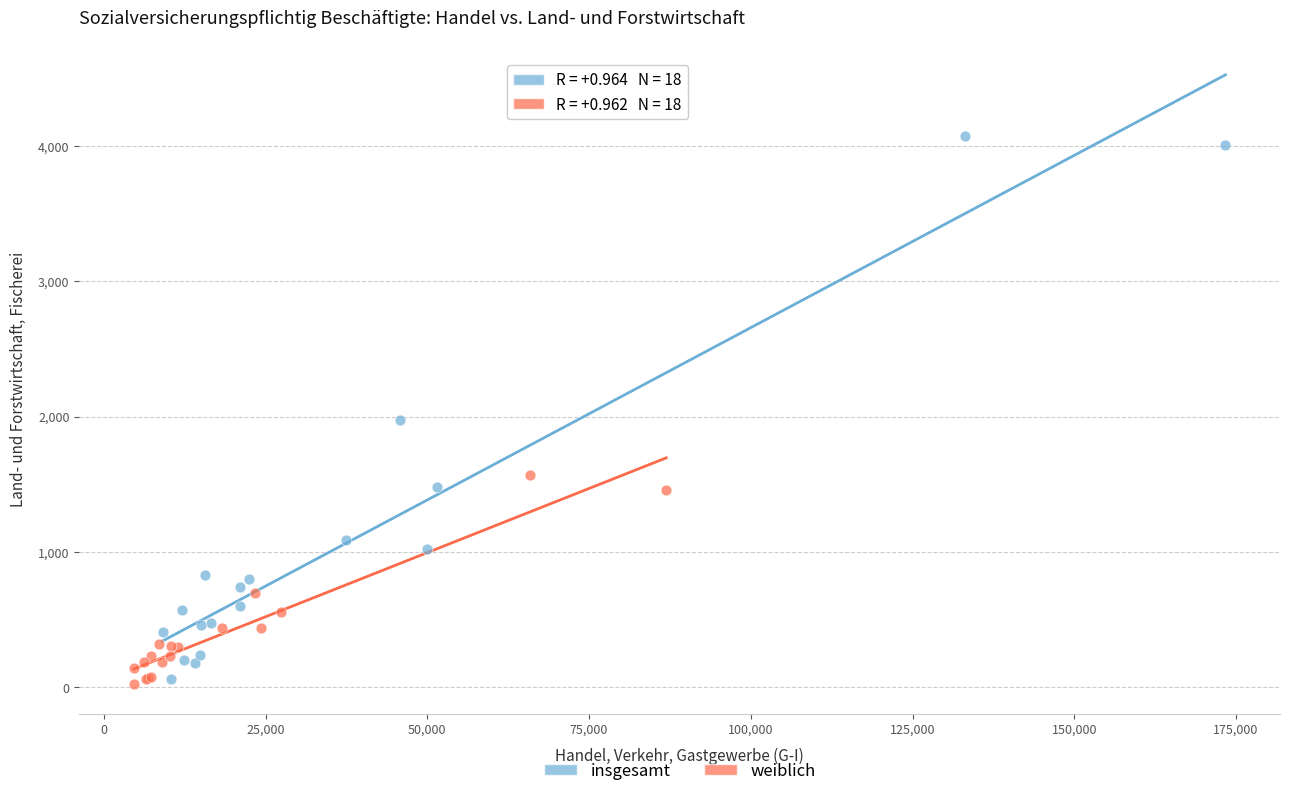

Which series has the largest Y range (max minus min)?

insgesamt